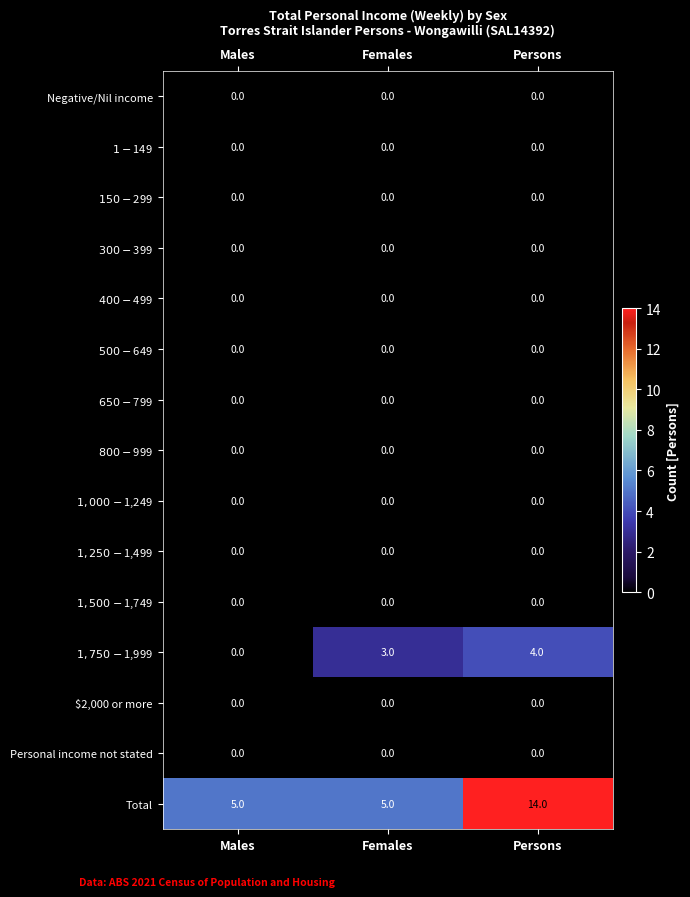

Which series has the largest total across all categories?

Total